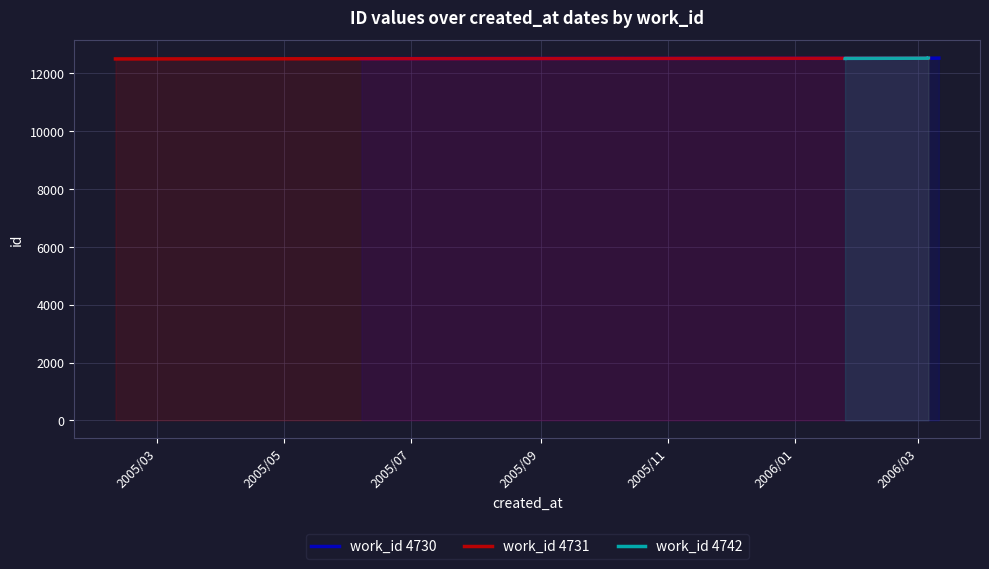

Between work_id 4730 and work_id 4731, which is larger?

work_id 4731